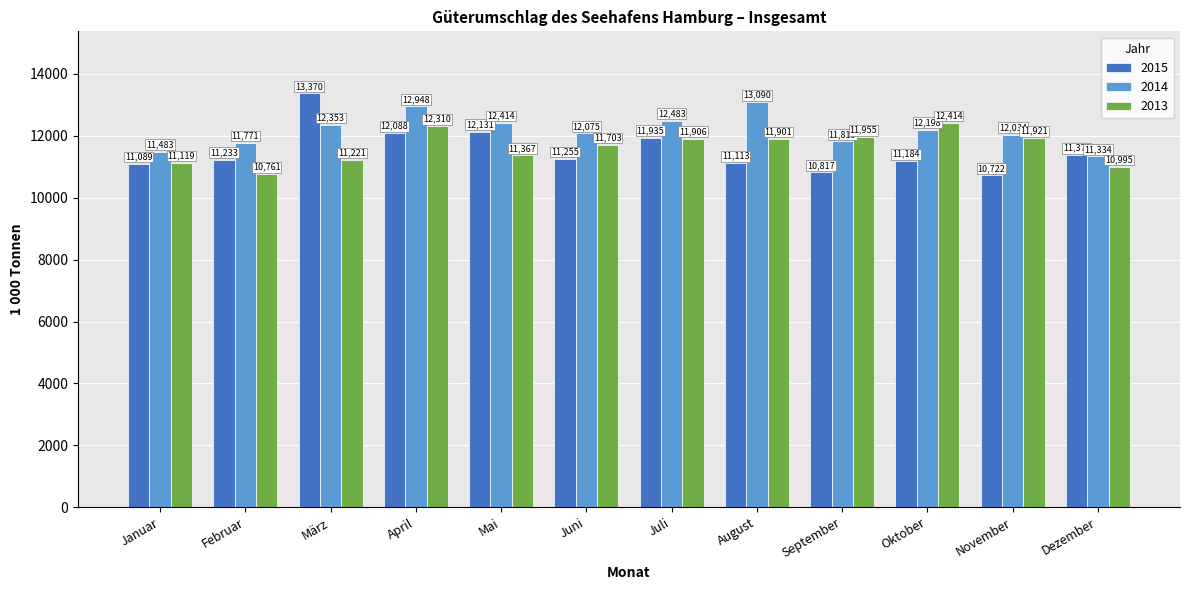

Which series has the largest total across all categories?

2014